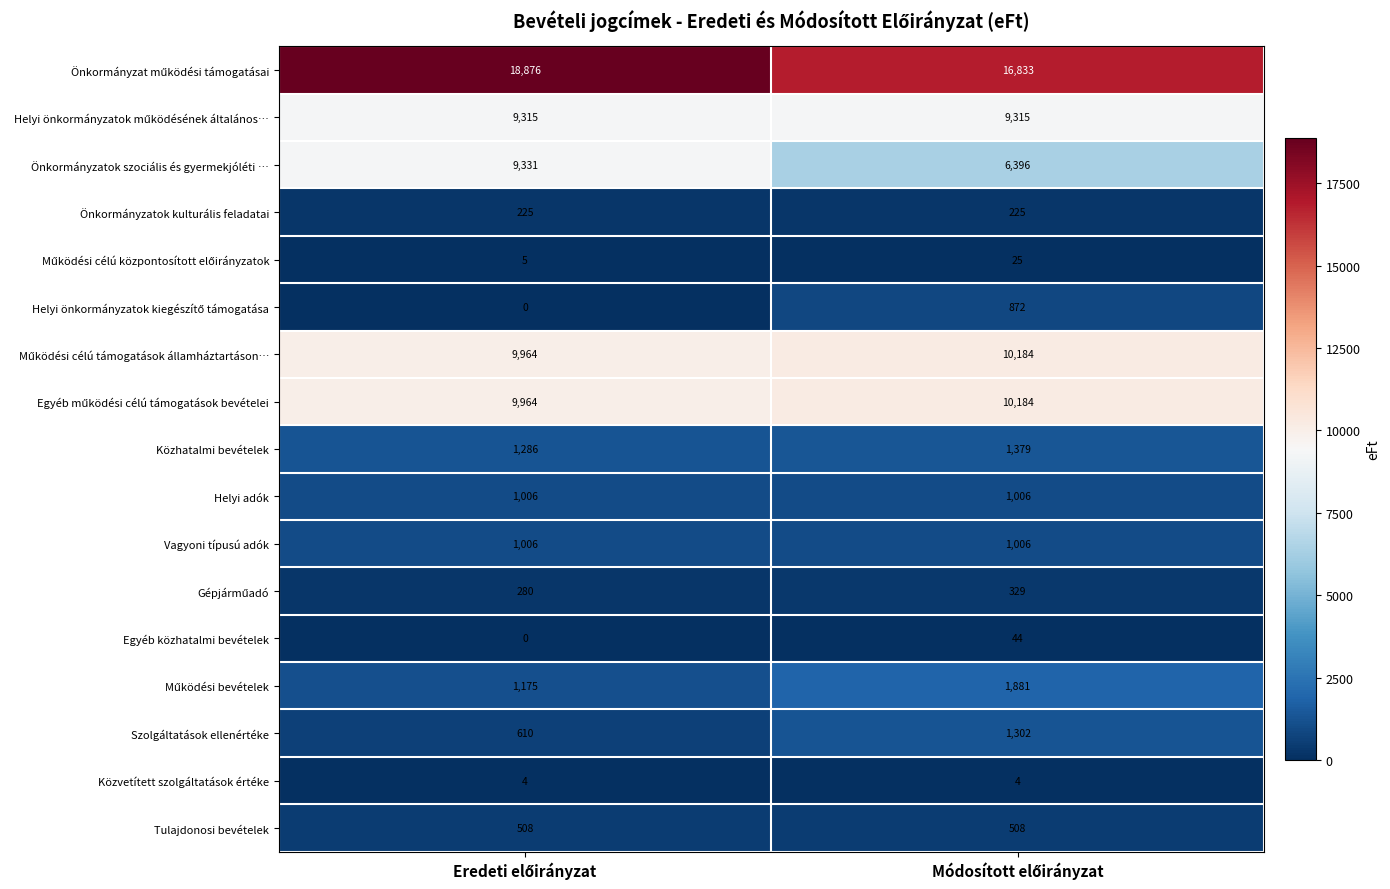

What is the highest value of the Közvetített szolgáltatások értéke series?

4